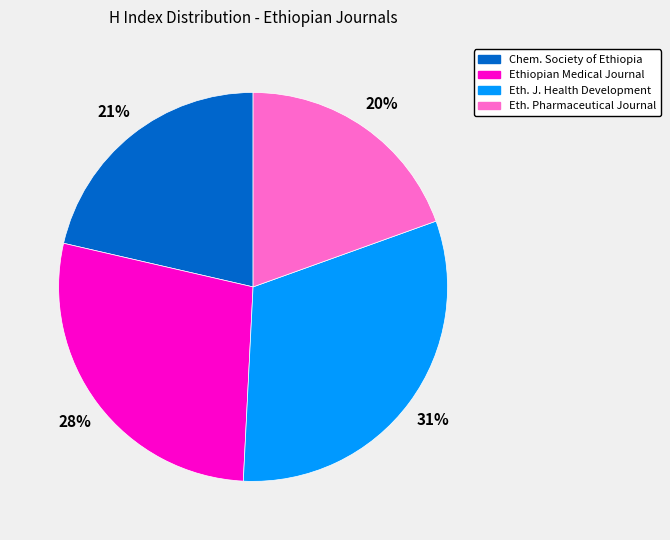

The Ethiopian Medical Journal slice represents 20% of the pie. True or false?

False